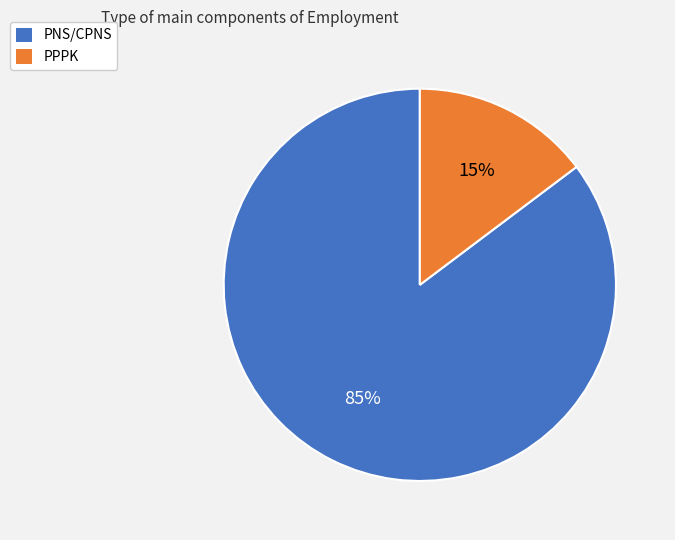

What percentage is the PPPK slice, to the nearest percent?

15%